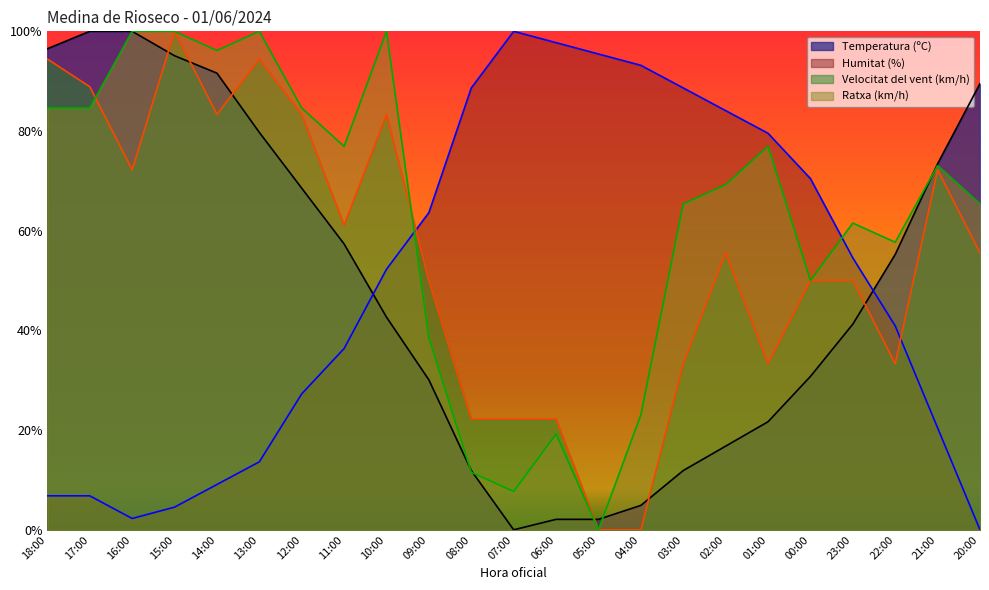

Reading left to right, what are all the values shown in this chart?

Temperatura (ºC): 96.5	100.0	100.0	95.1	91.6	79.7	68.5	57.3	42.7	30.1	11.9	0.0	2.1	2.1	4.9	11.9	16.8	21.7	30.8	41.3	55.2	73.4	89.5
Humitat (%): 6.8	6.8	2.3	4.5	9.1	13.6	27.3	36.4	52.3	63.6	88.6	100.0	97.7	95.5	93.2	88.6	84.1	79.5	70.5	54.5	40.9	20.5	0.0
Velocitat del vent (km/h): 94.4	88.9	72.2	100.0	83.3	94.4	83.3	61.1	83.3	50.0	22.2	22.2	22.2	0.0	0.0	33.3	55.6	33.3	50.0	50.0	33.3	72.2	55.6
Ratxa (km/h): 84.6	84.6	100.0	100.0	96.2	100.0	84.6	76.9	100.0	38.5	11.5	7.7	19.2	0.0	23.1	65.4	69.2	76.9	50.0	61.5	57.7	73.1	65.4